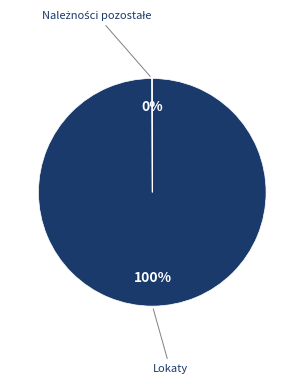

To the nearest percent, what is the difference between the largest and smallest slice percentages?

100%